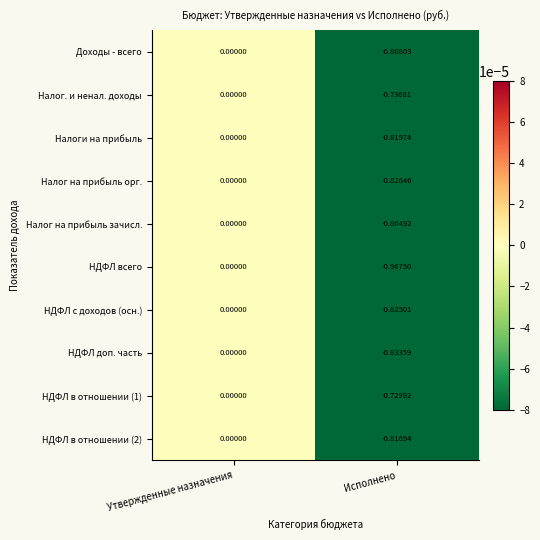

Which series has the largest total across all categories?

НДФЛ в отношении (1)